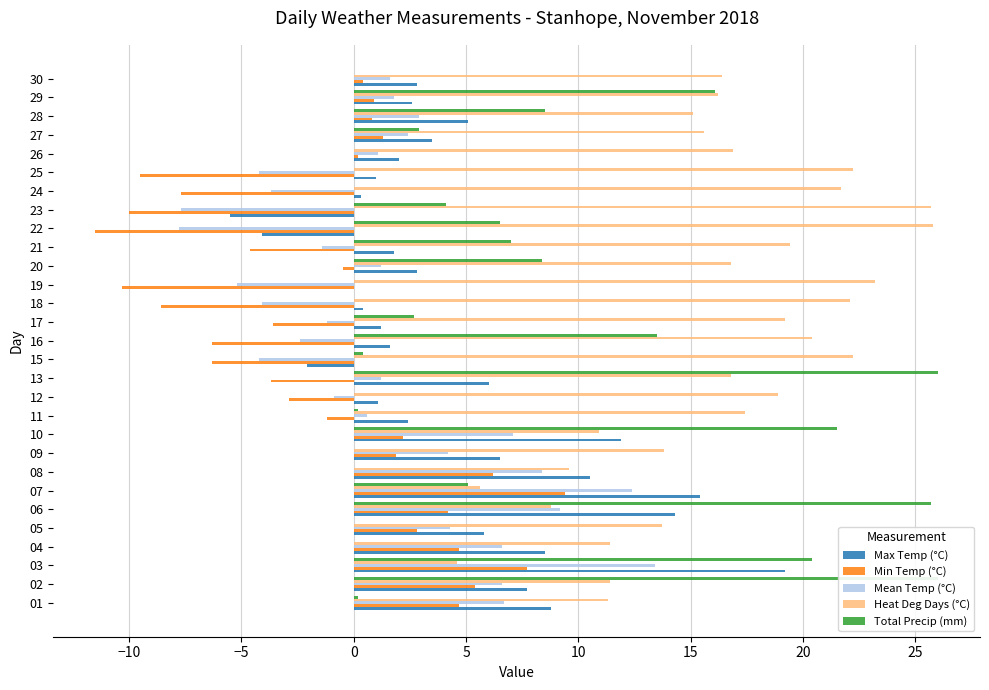

Is the value of Total Precip (mm) at 29 greater than the value of Max Temp (°C) at 03?

No